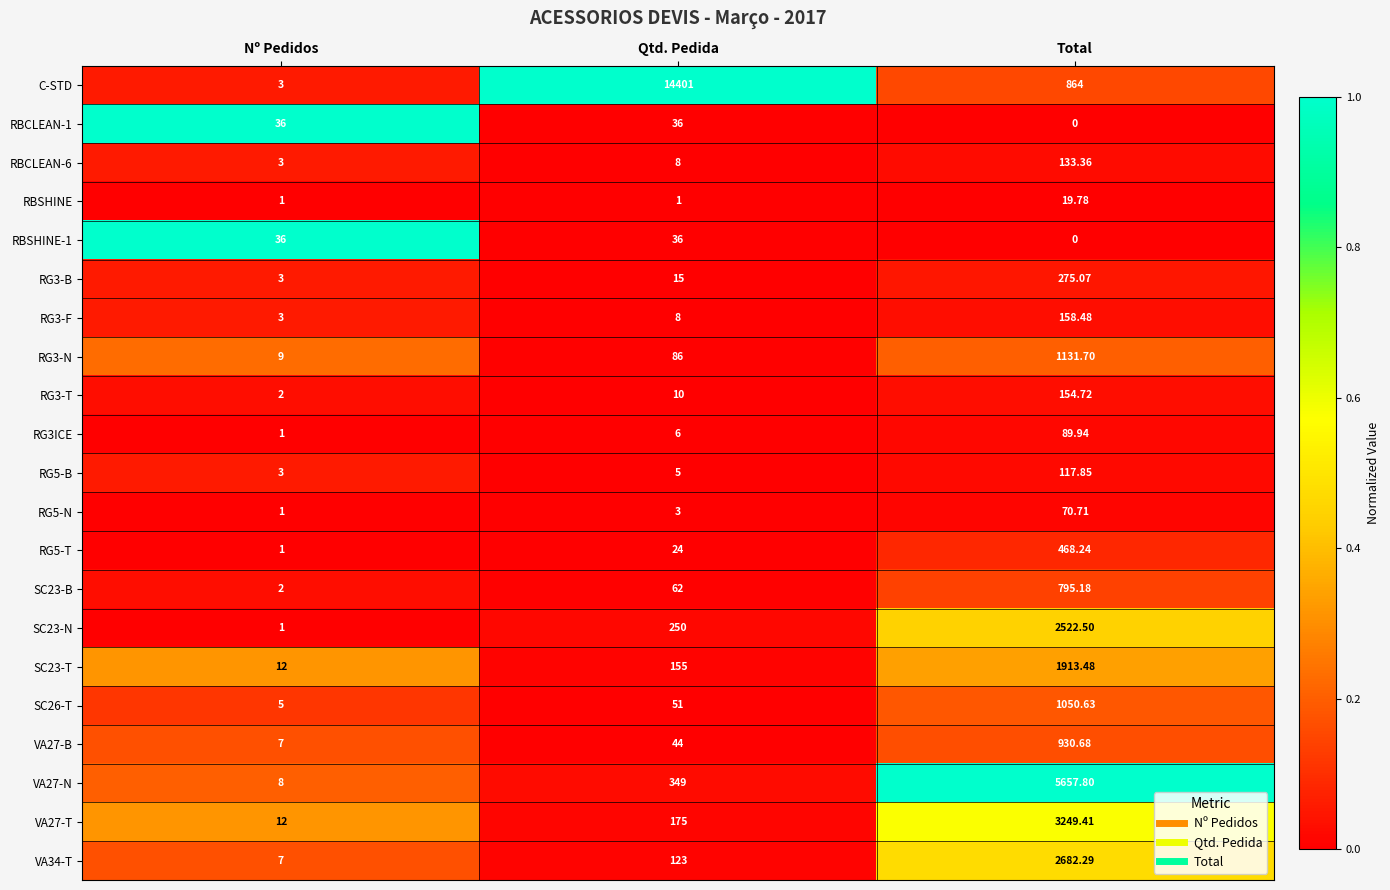

Rank the categories by VA27-T value from highest to lowest.

Total, Qtd. Pedida, Nº Pedidos